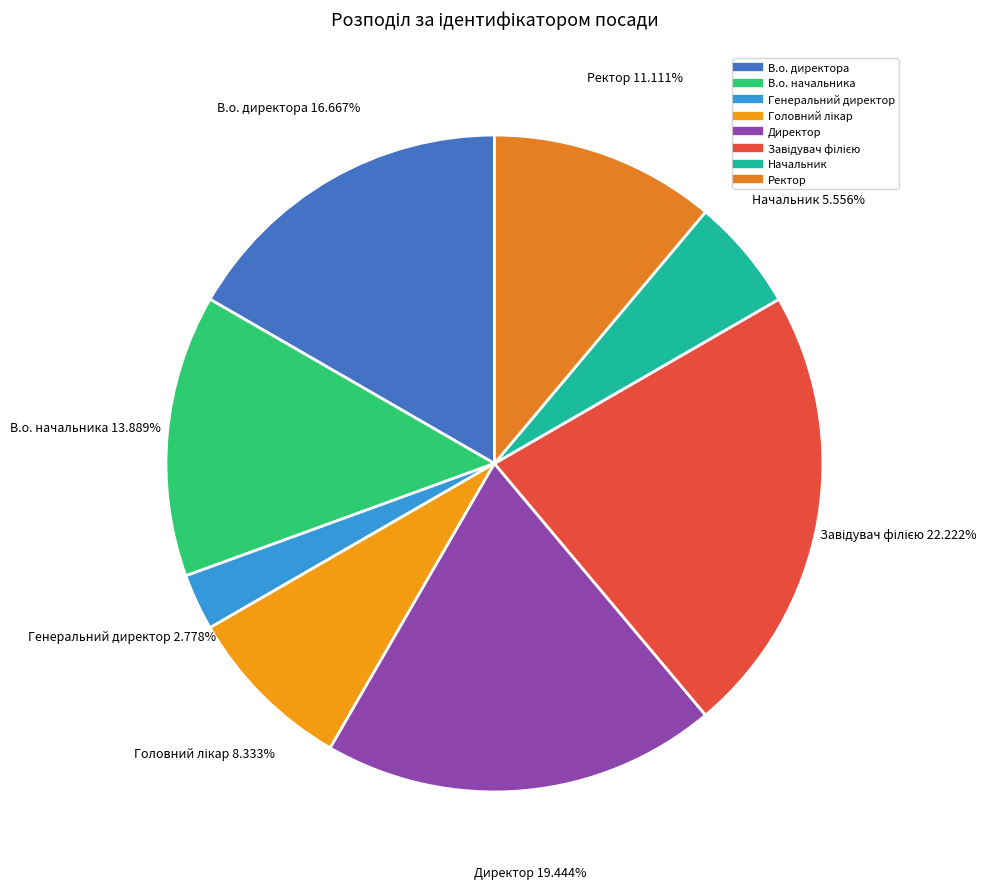

Is there any slice that represents more than half of the pie?

No